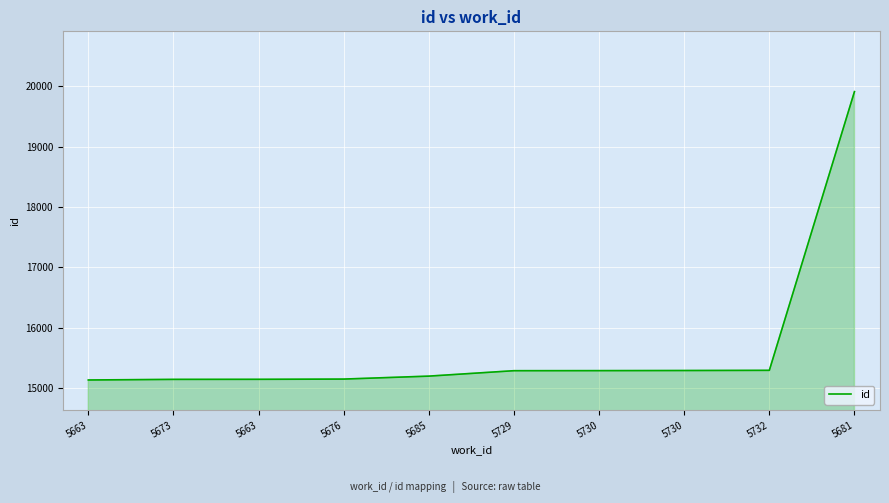

Is it true that the value at 5673 is 7542?

False